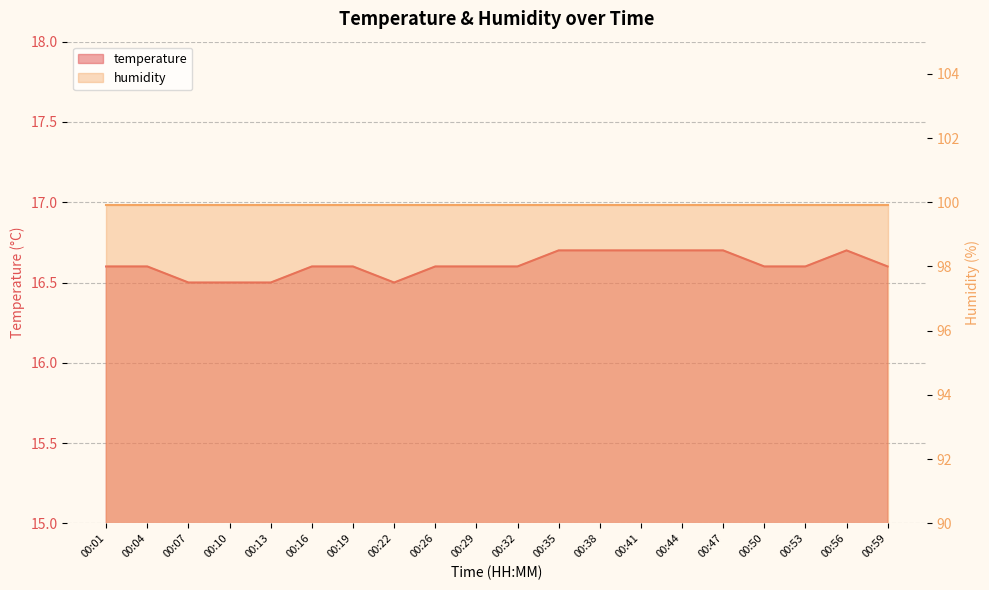

What is the minimum value shown in the chart?

16.5